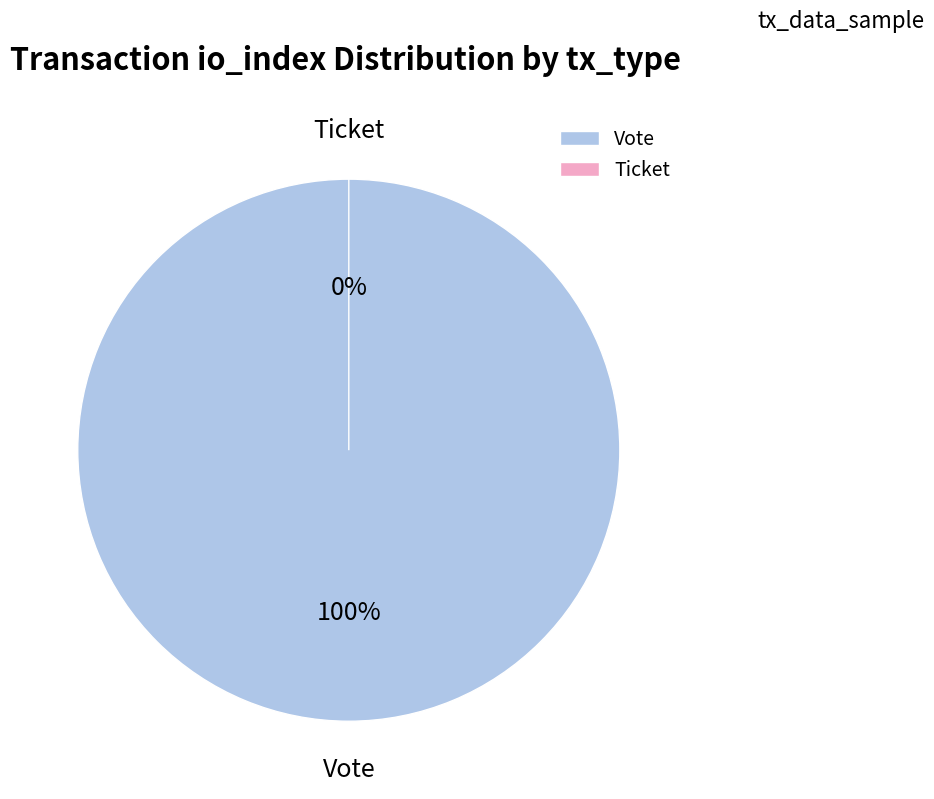

What is the smallest slice in the pie chart?

Ticket